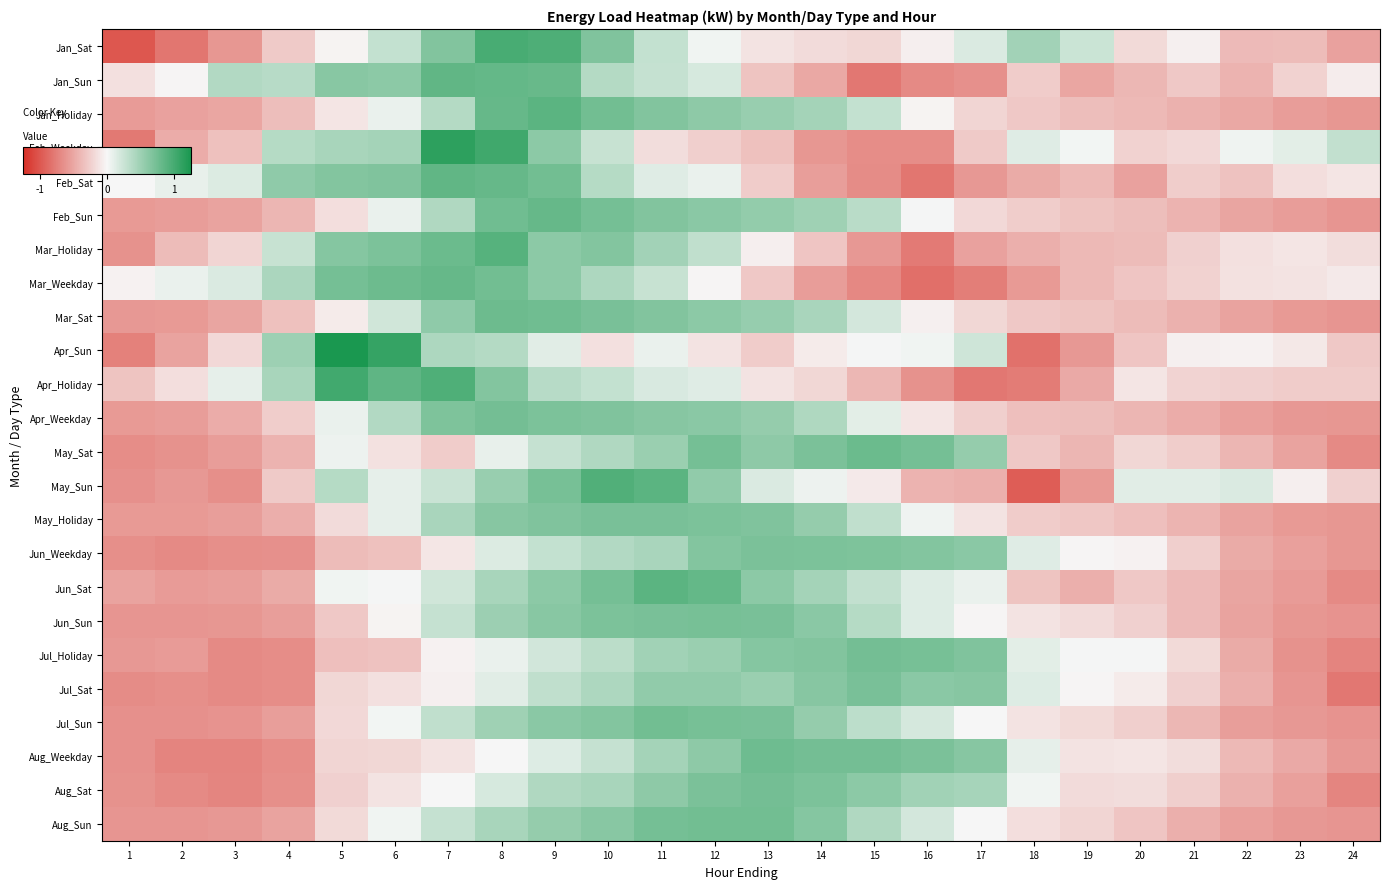

Which series has the largest range (max minus min)?

Apr_Sun